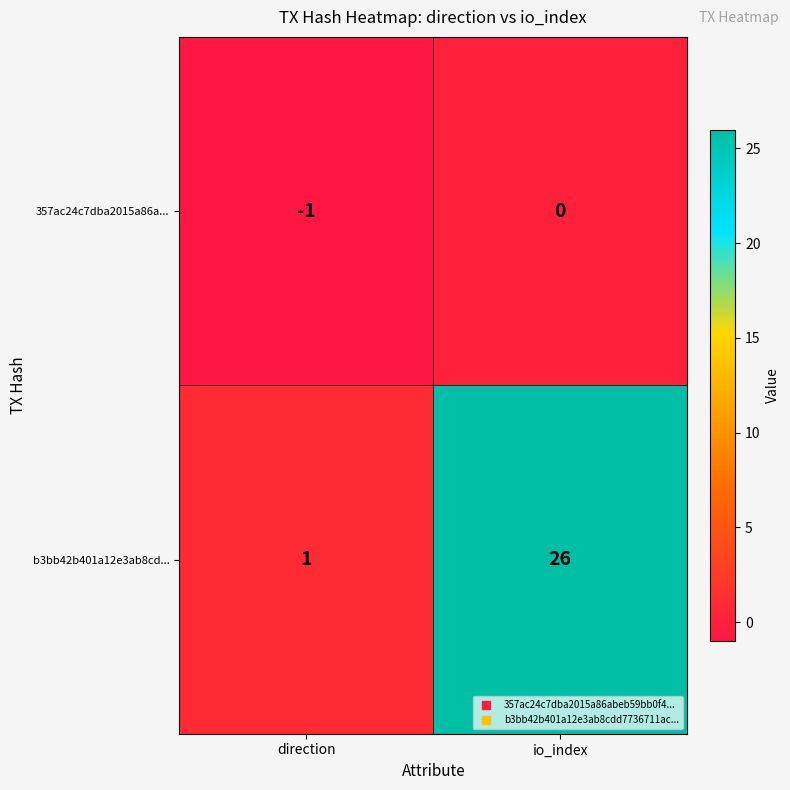

How many series are shown in this chart?

2